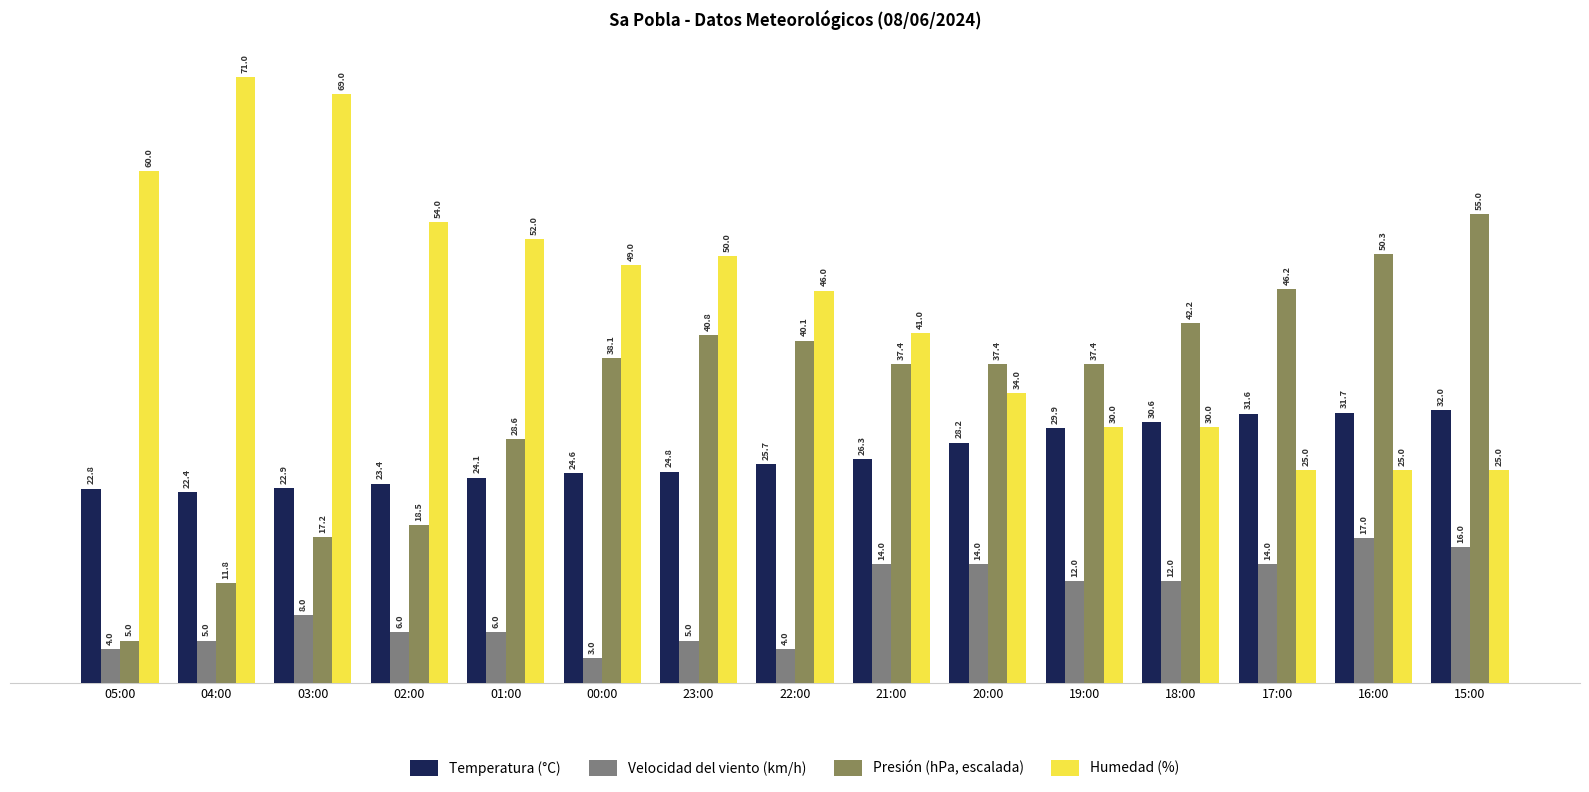

At which label does Temperatura (°C) reach its peak?

15:00